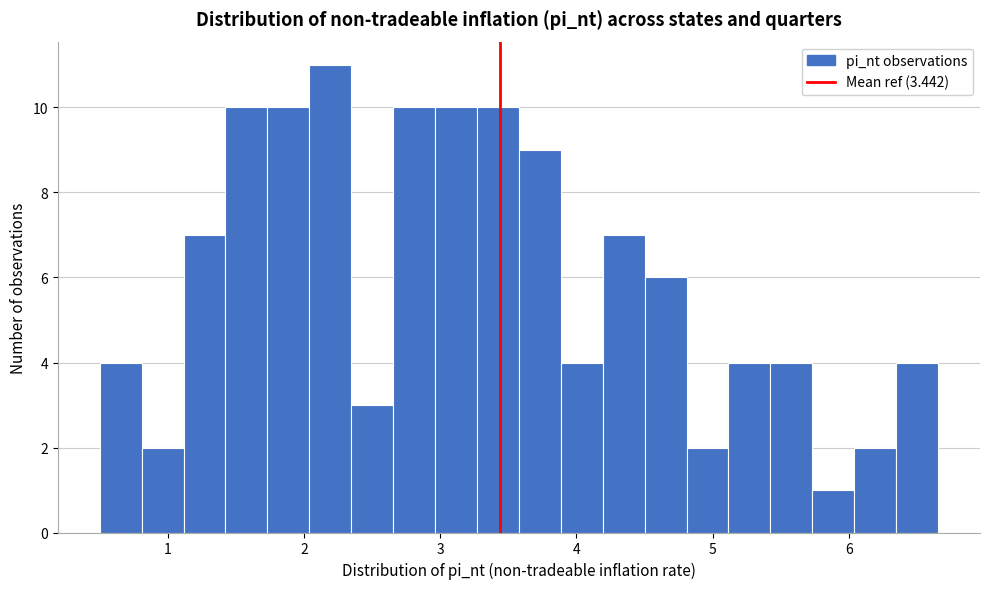

Around what value on the x-axis is the tallest bar? Give the approximate position of its centre, as read against the axis.

2.2